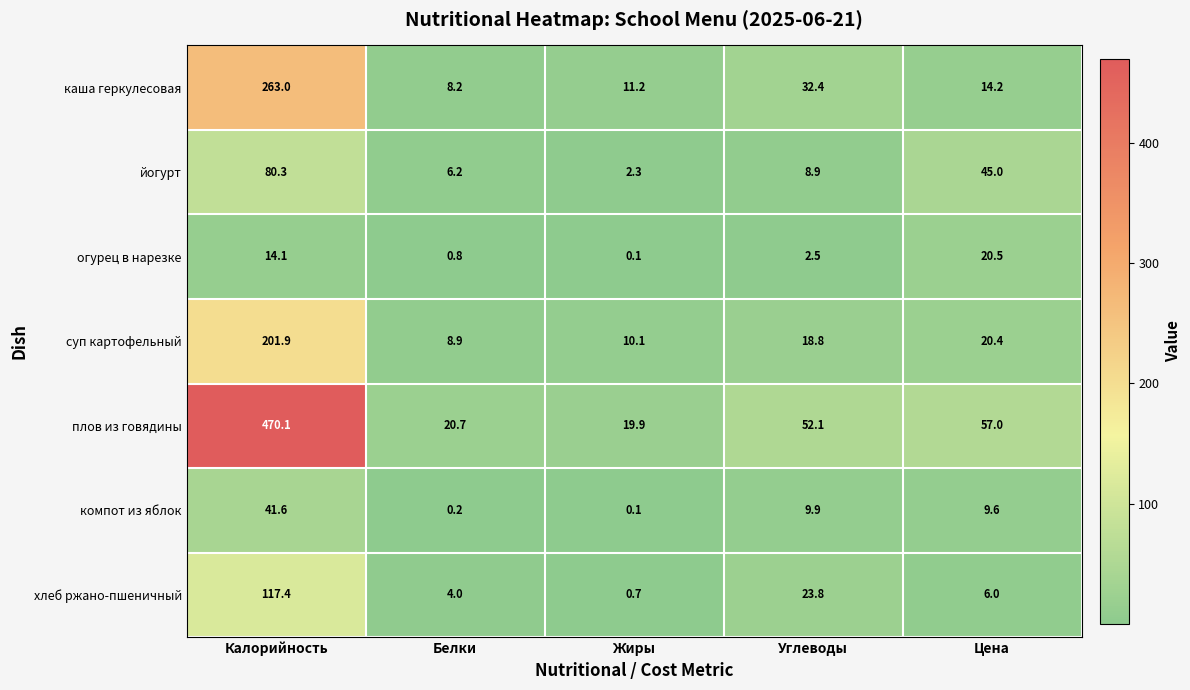

Which series has the largest total across all categories?

плов из говядины